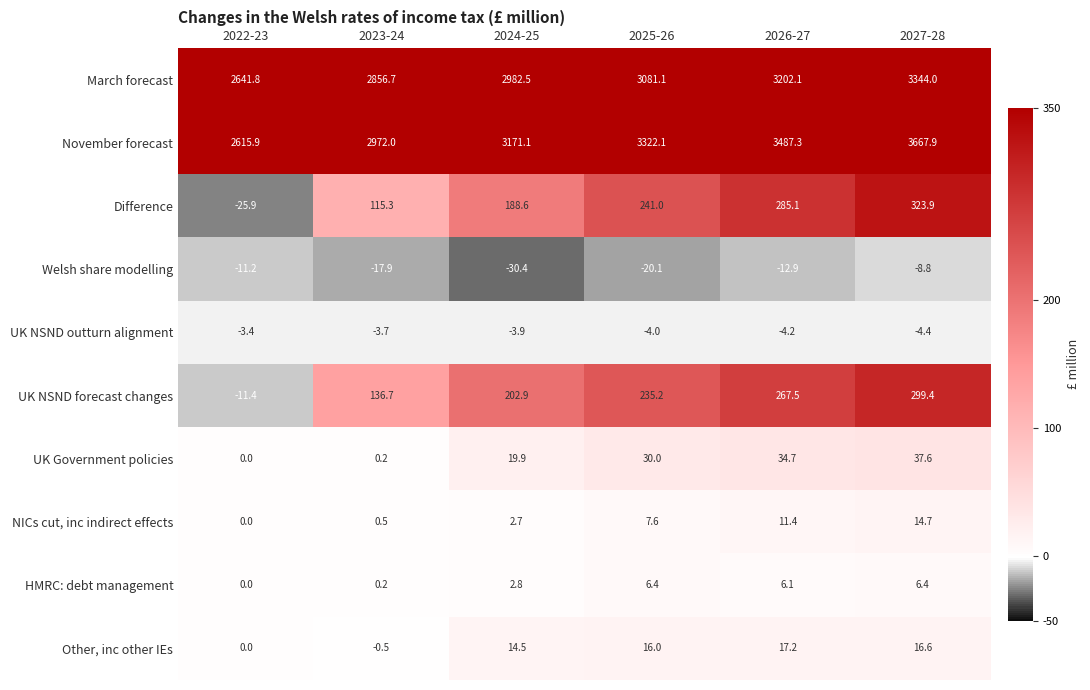

Which series has the largest total across all categories?

November forecast